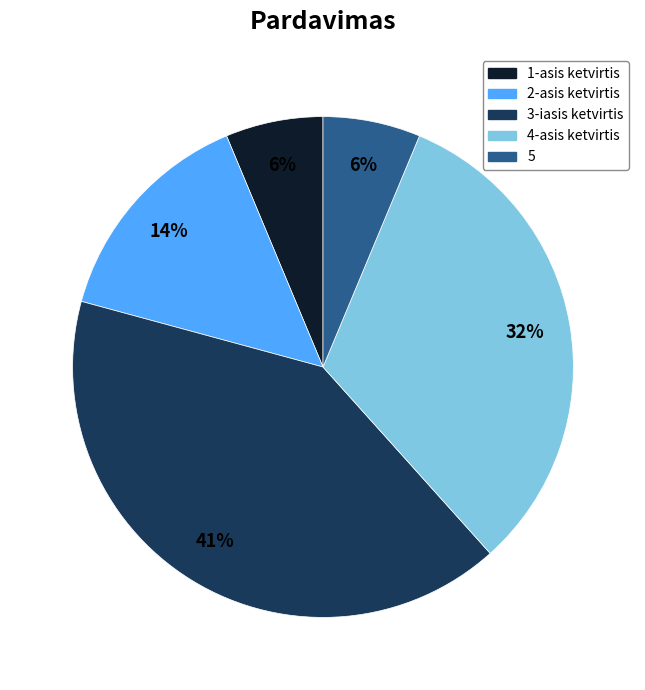

To the nearest percent, what is the average slice percentage?

20%